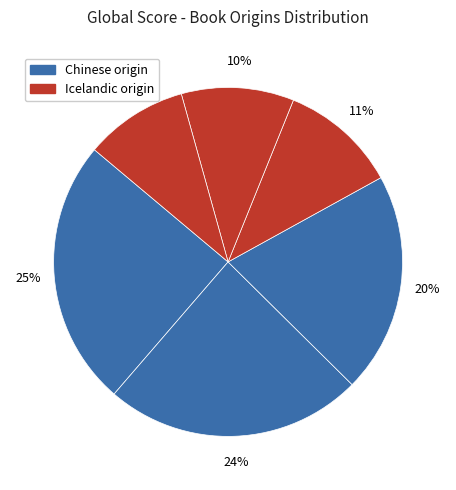

To the nearest percent, what is the difference between the largest and smallest slice percentages?

15%